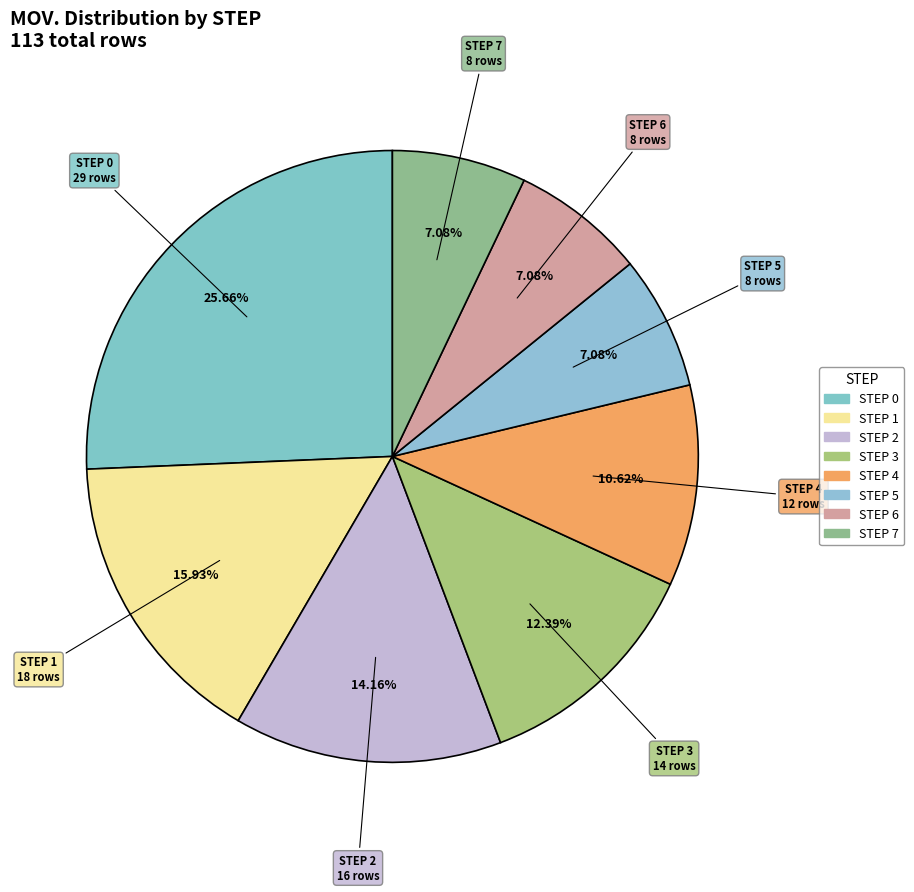

Count the number of slices in the pie.

8